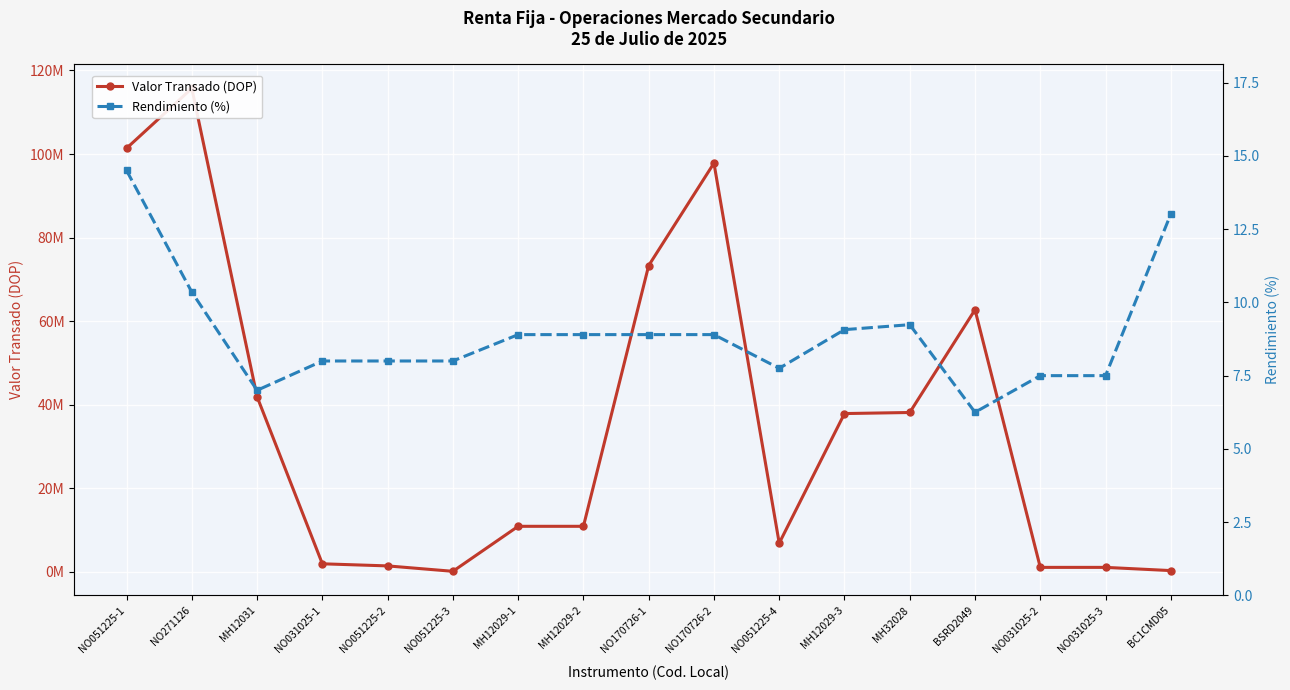

True or false: Rendimiento (%) and Valor Transado (DOP) intersect in this chart.

False